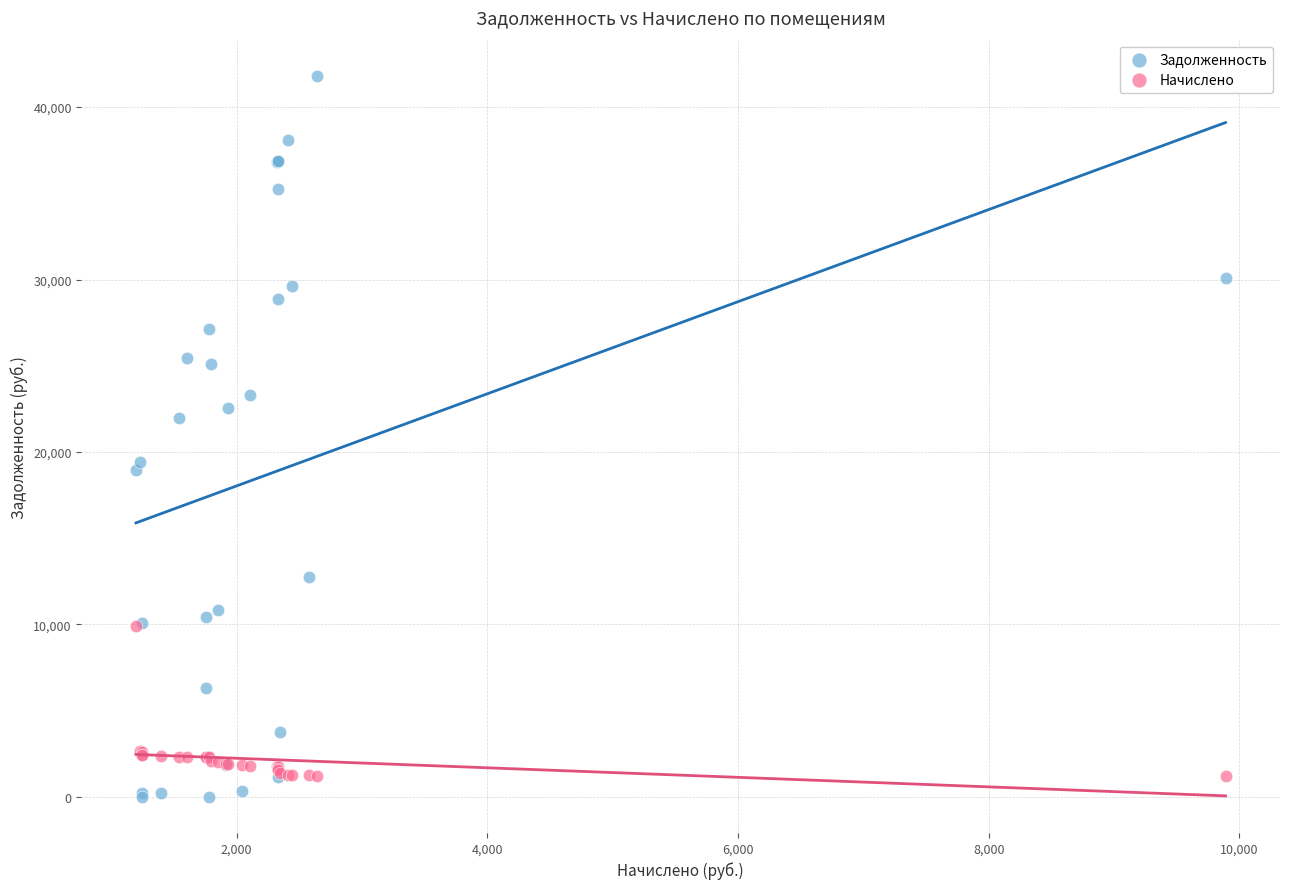

Which series contains the highest Y value?

Задолженность